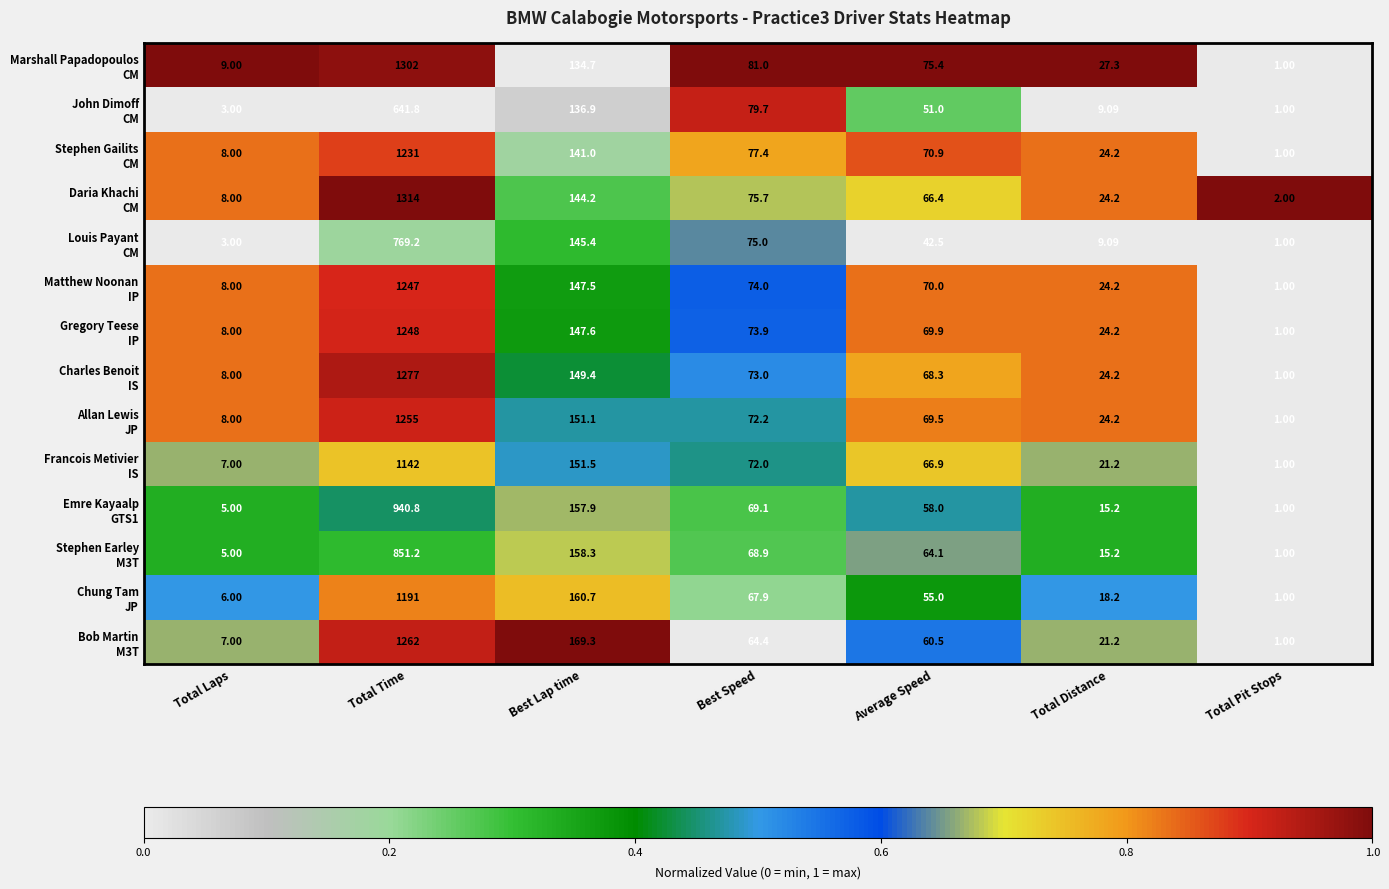

What is the spread (max minus min) of values at Total Distance?

18.2